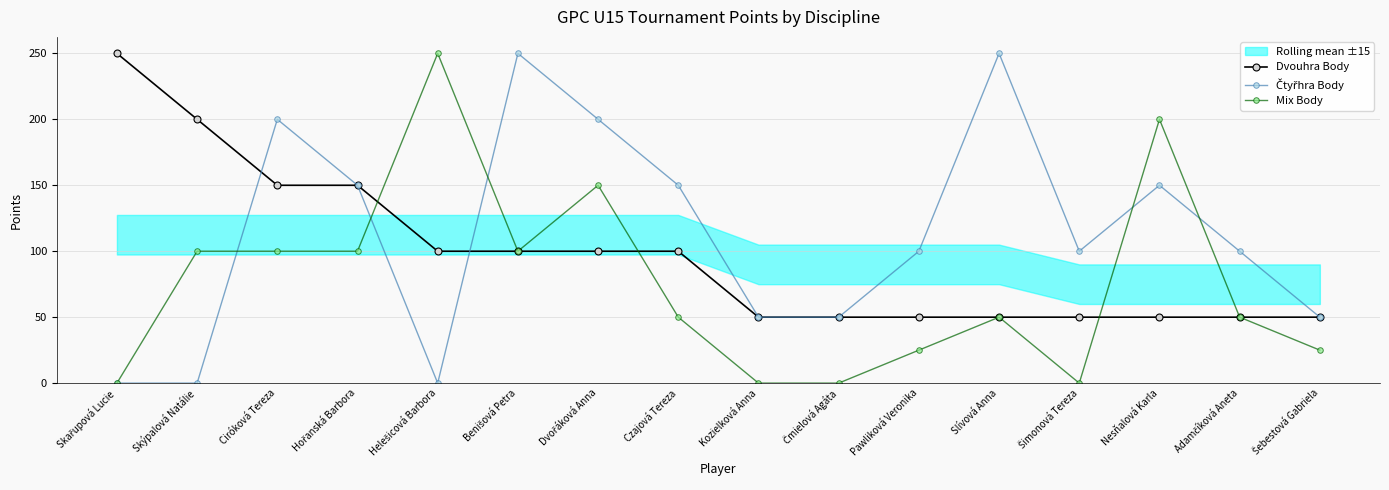

The Čtyřhra Body series shows 210 at Hořanská Barbora. True or false?

False